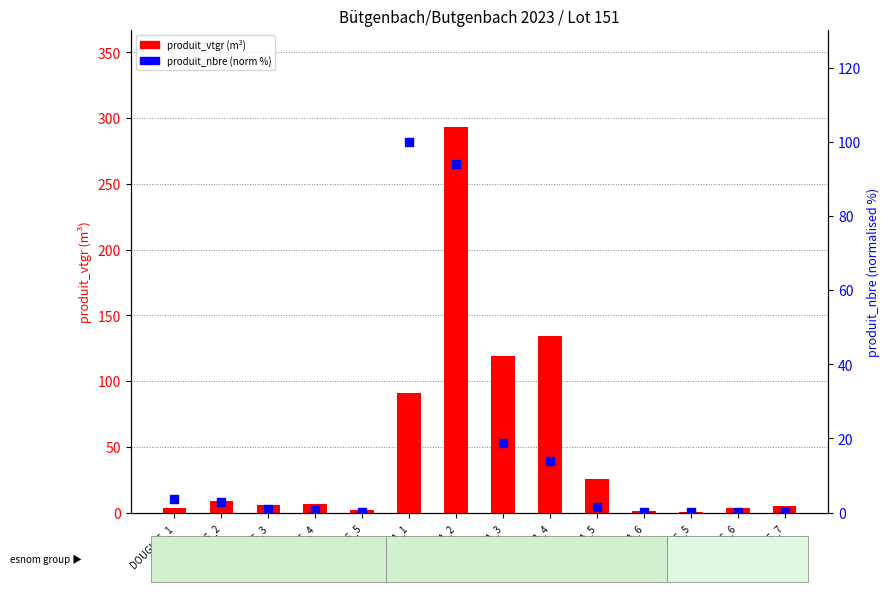

What is the total value across all series at DOUGLAS_3?

6.7